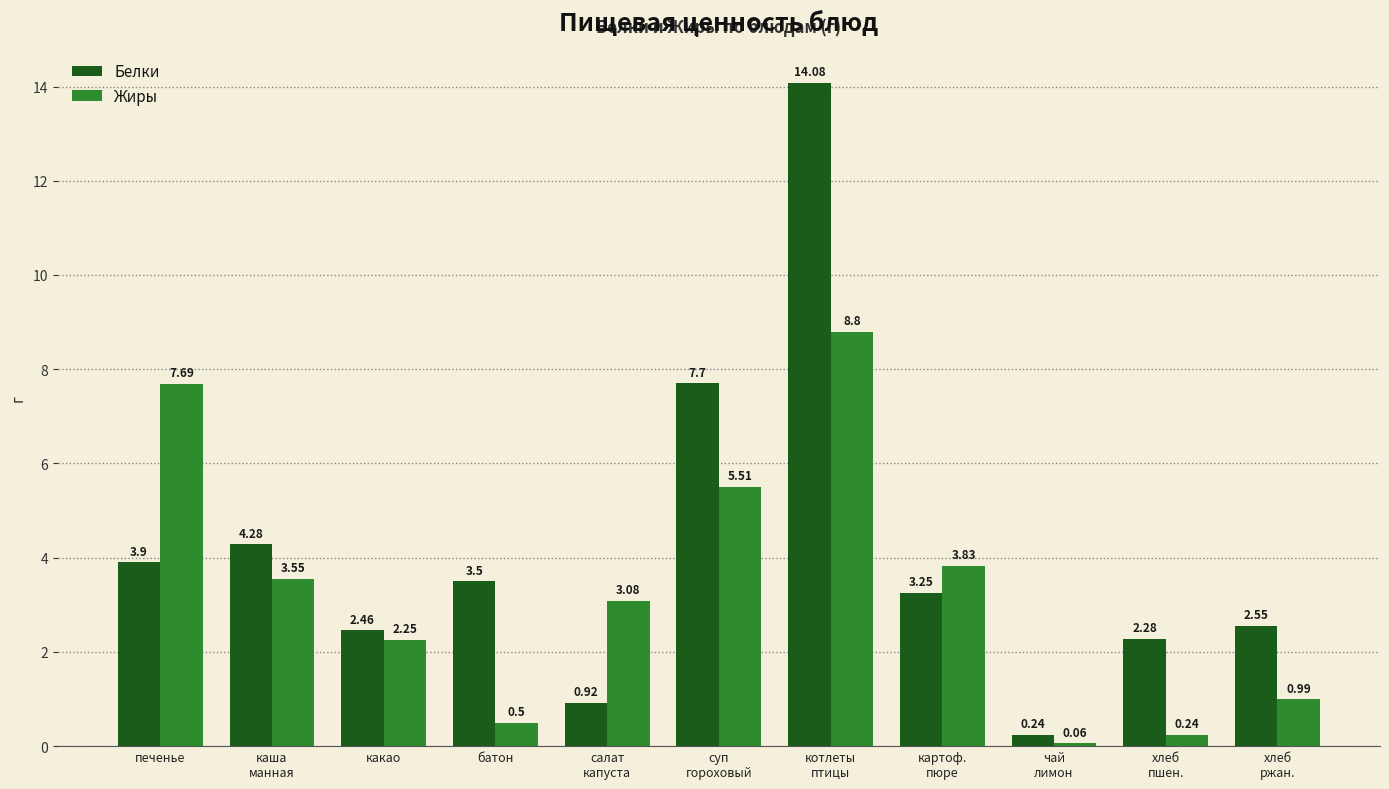

At which label does Жиры first exceed 3?

печенье